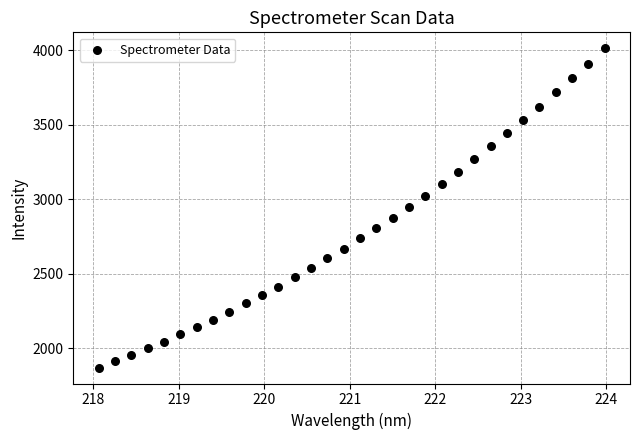

What is the range of Y values (max minus min)?

2145.1